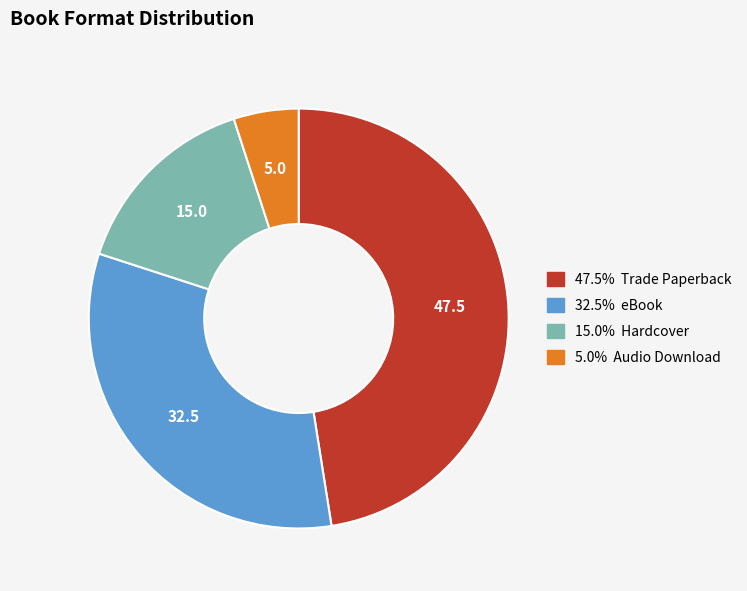

Is there any slice that represents more than half of the pie?

No